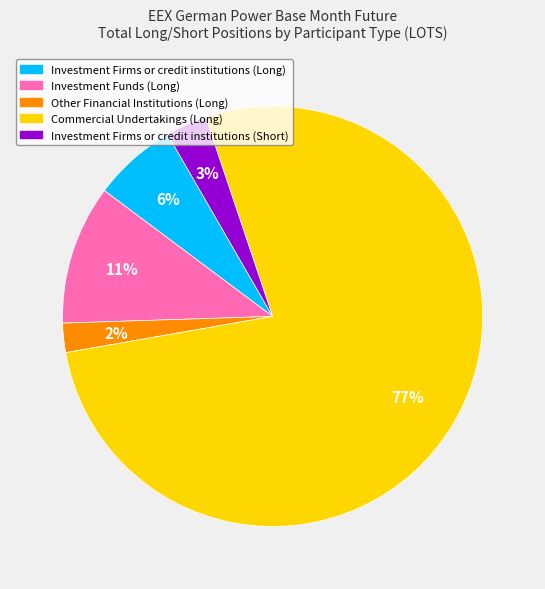

Which category has the biggest portion of the pie?

Commercial Undertakings (Long)